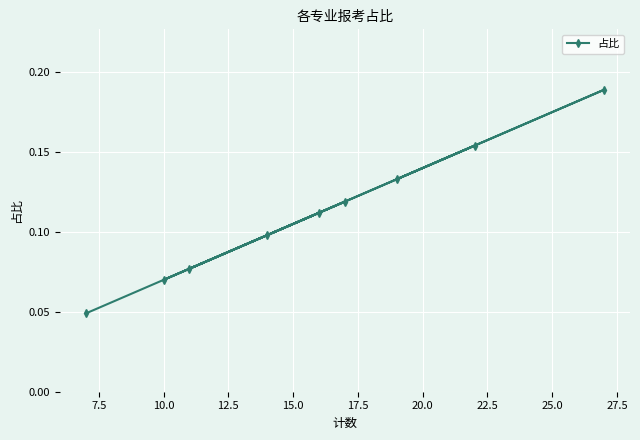

How many values are between 0 and 1?

9